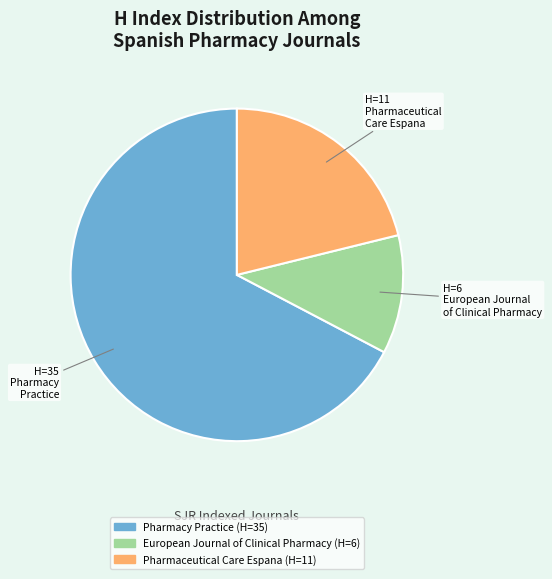

Do Pharmaceutical Care Espana and European Journal of Clinical Pharmacy together represent more than half of the pie?

No